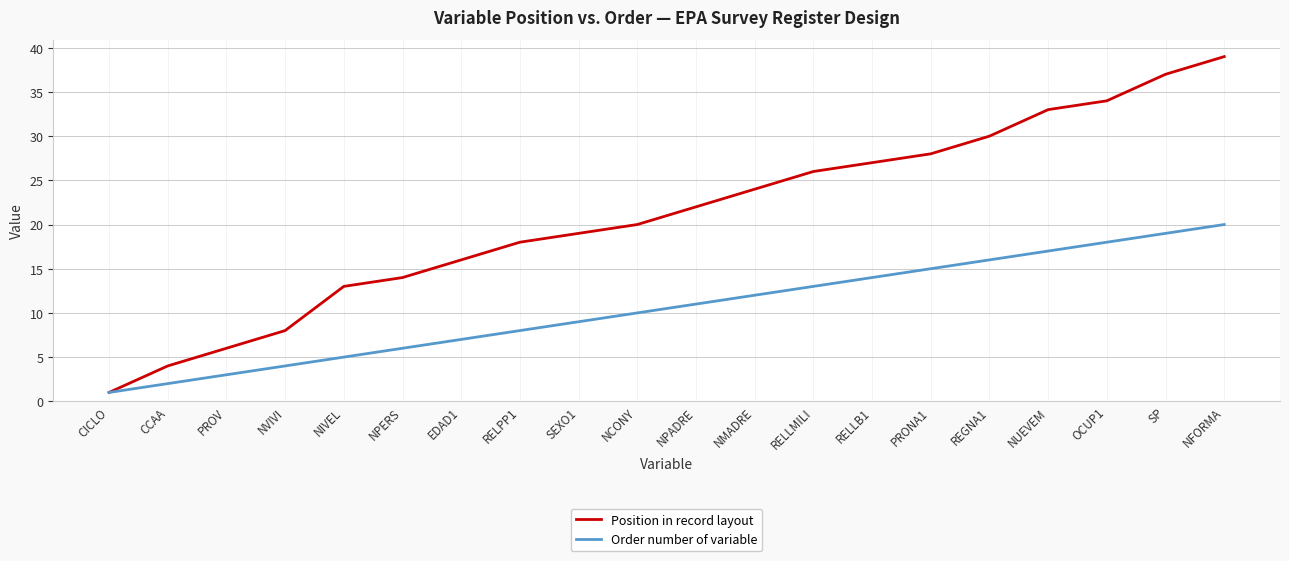

At how many categories does at least one series exceed 35?

2